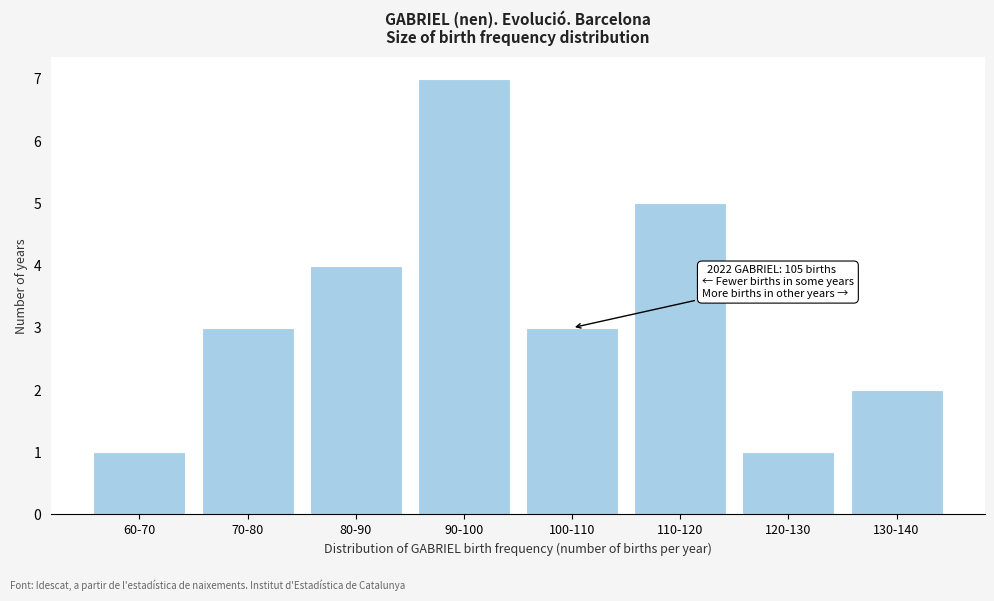

Reading right to left, extract all data points from this chart.

2	1	5	3	7	4	3	1